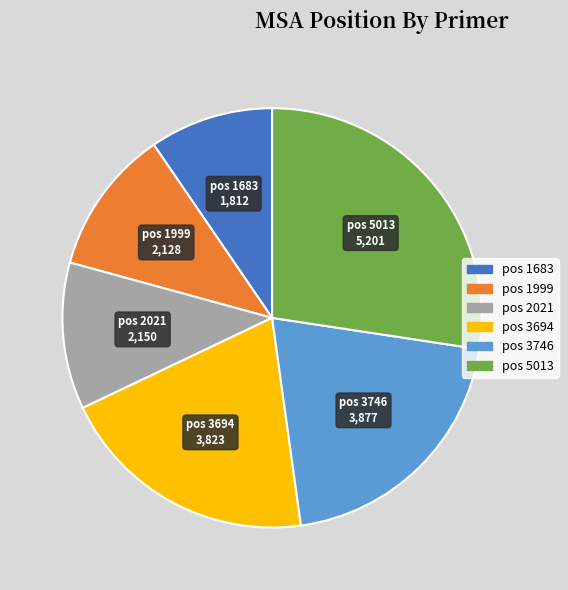

Does any single category account for the majority?

No